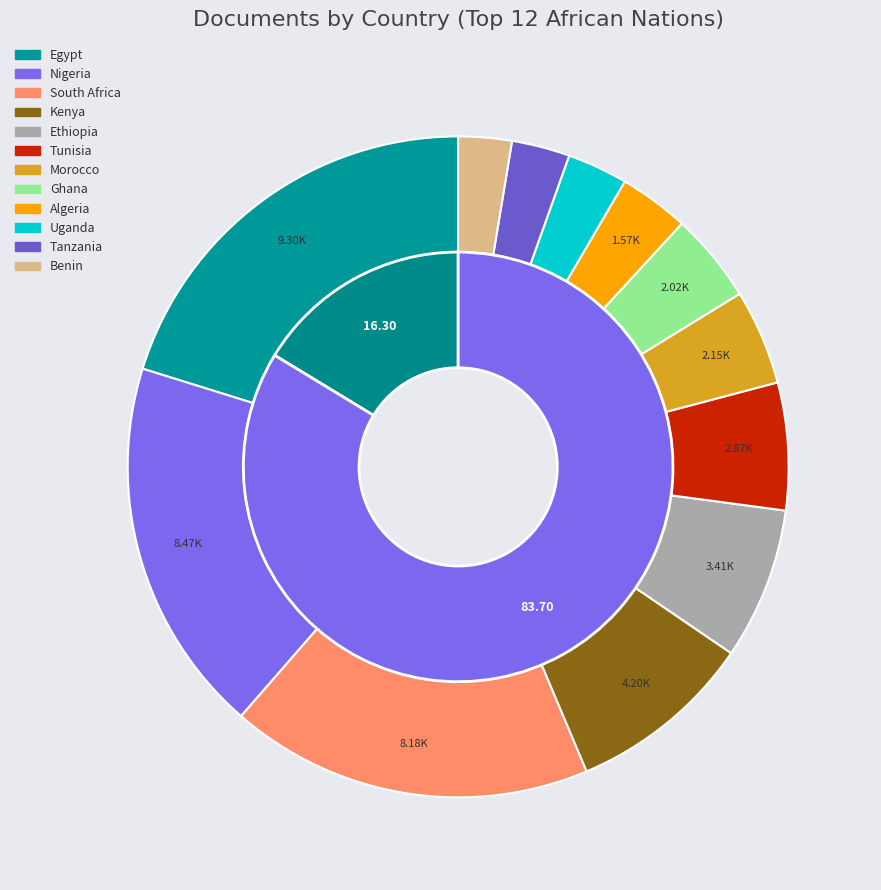

How many slices are in this pie chart?

12